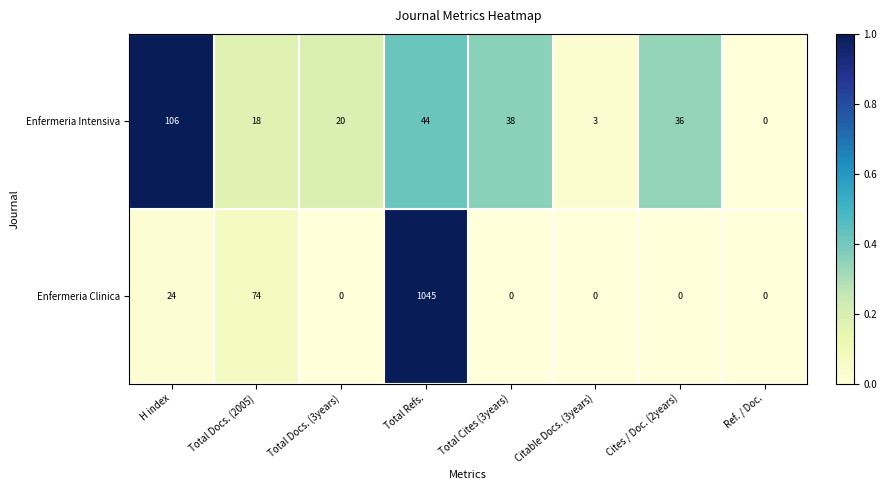

Which series has the widest spread of values?

Enfermeria Clinica